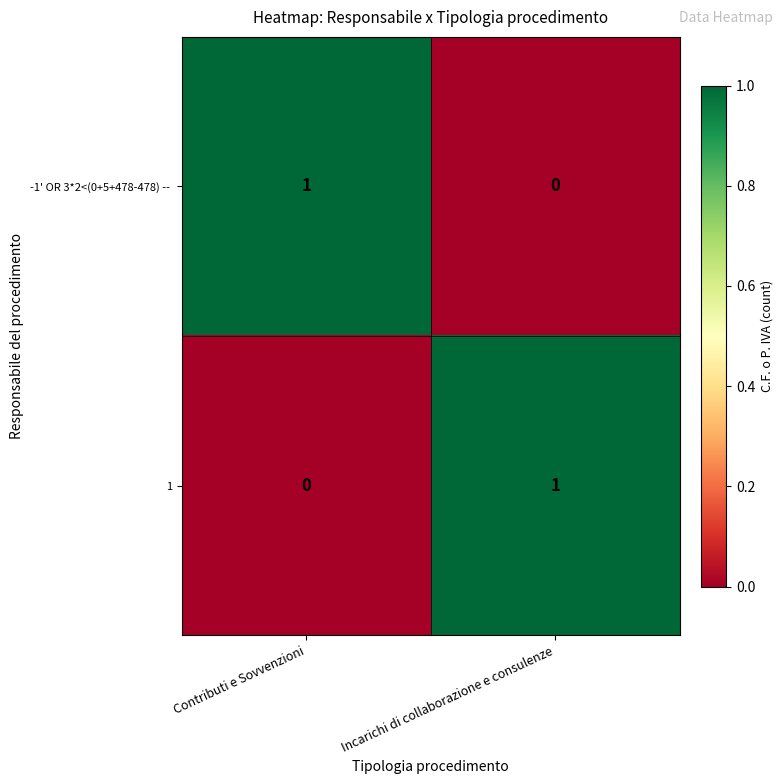

Rank the categories by 1 value from highest to lowest.

Incarichi di collaborazione e consulenze, Contributi e Sovvenzioni